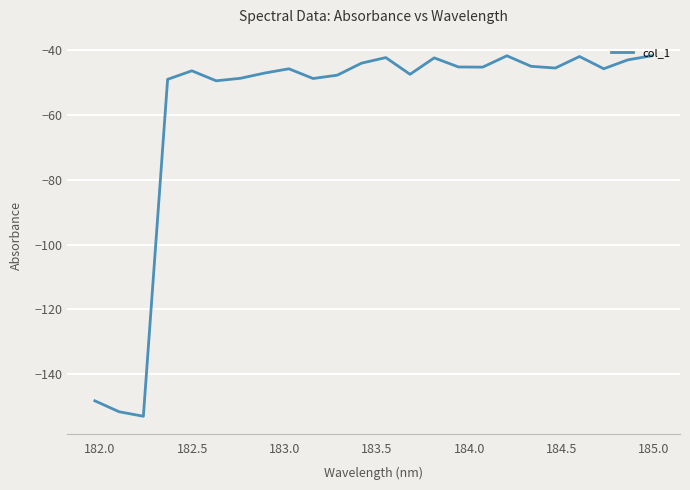

What is the difference between the maximum and minimum values?

111.0